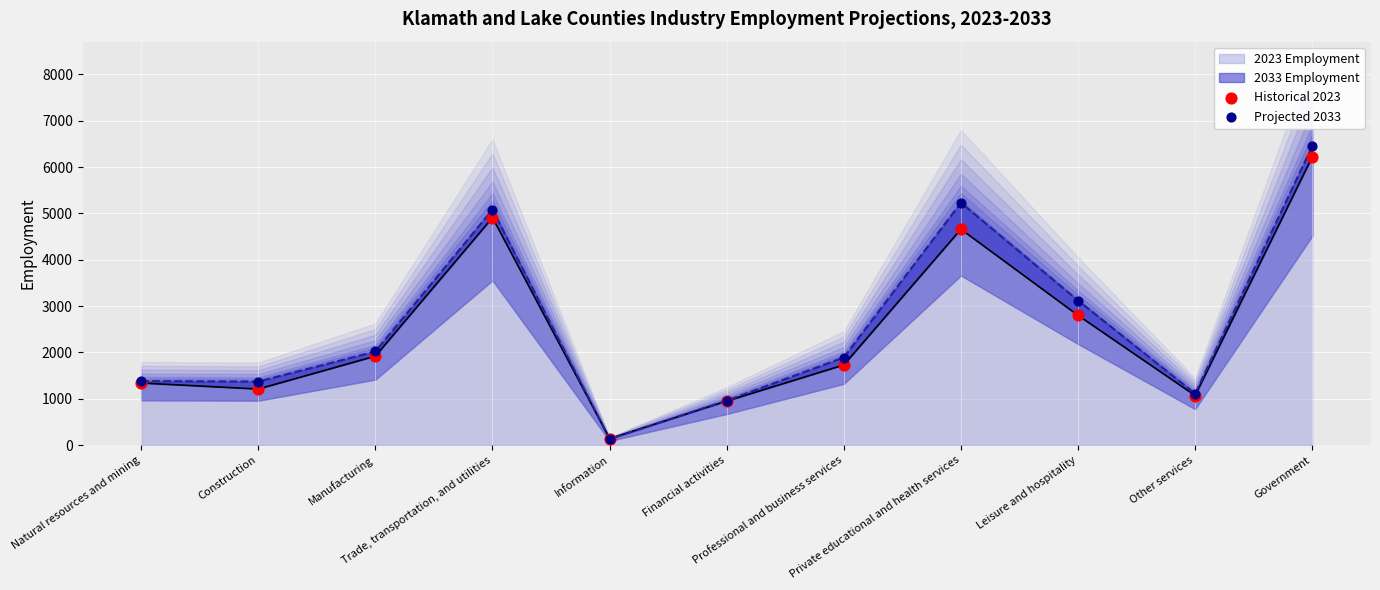

At which category is the sum across all series the highest?

Government